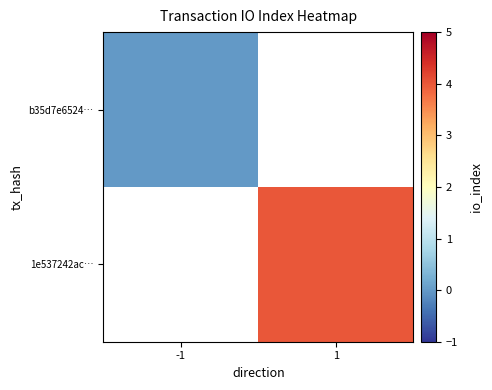

At how many categories does at least one series exceed 0?

1